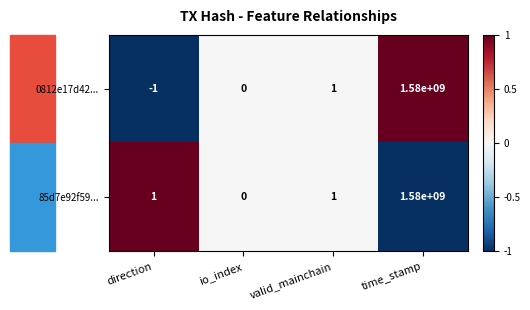

At which category does the chart reach its minimum across all series?

direction